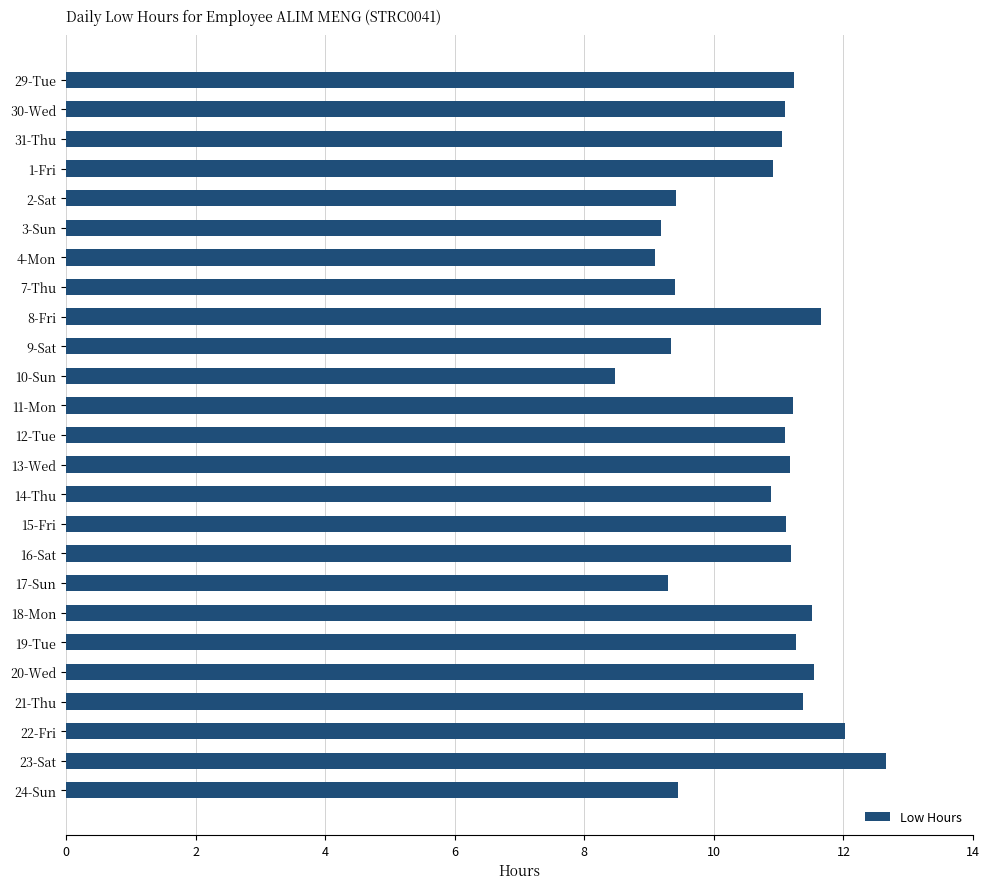

Is it true that the value at 7-Thu is 16.6?

False